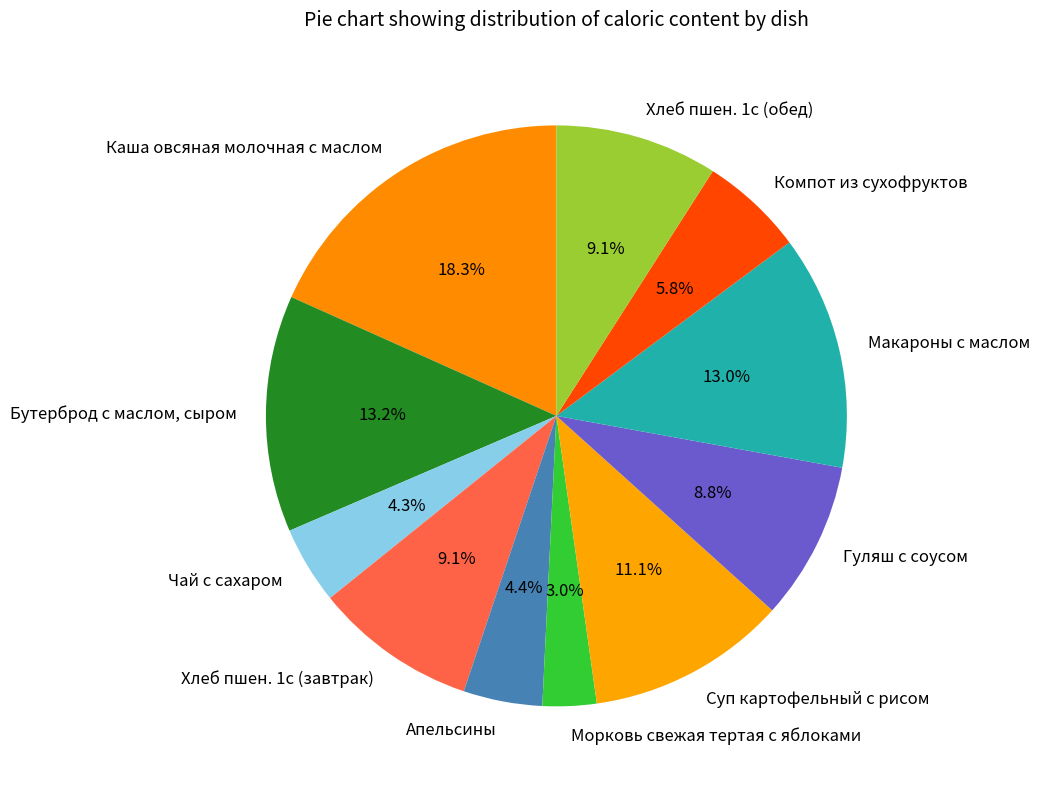

Which category has the smallest portion of the pie?

Морковь свежая тертая с яблоками